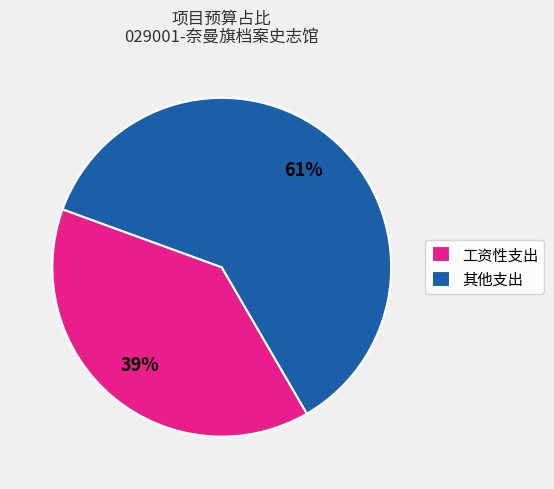

What percentage is the 工资性支出 slice, to the nearest percent?

39%